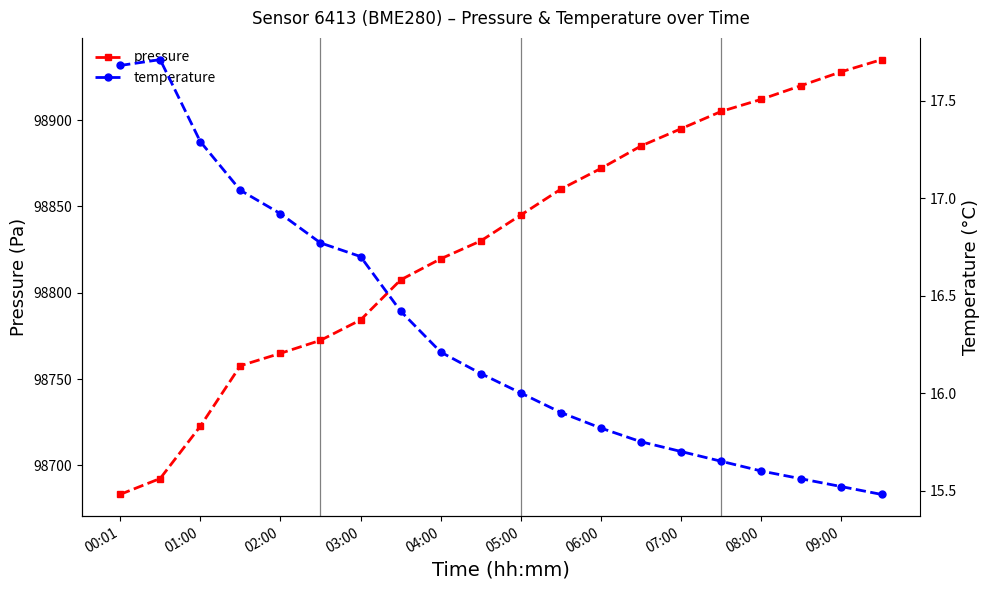

True or false: temperature and pressure cross at least once.

False